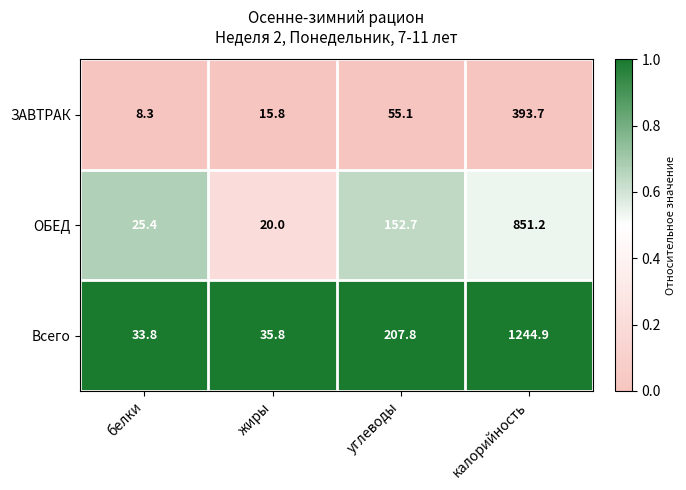

Between белки and жиры, which series saw the biggest shift?

ЗАВТРАК